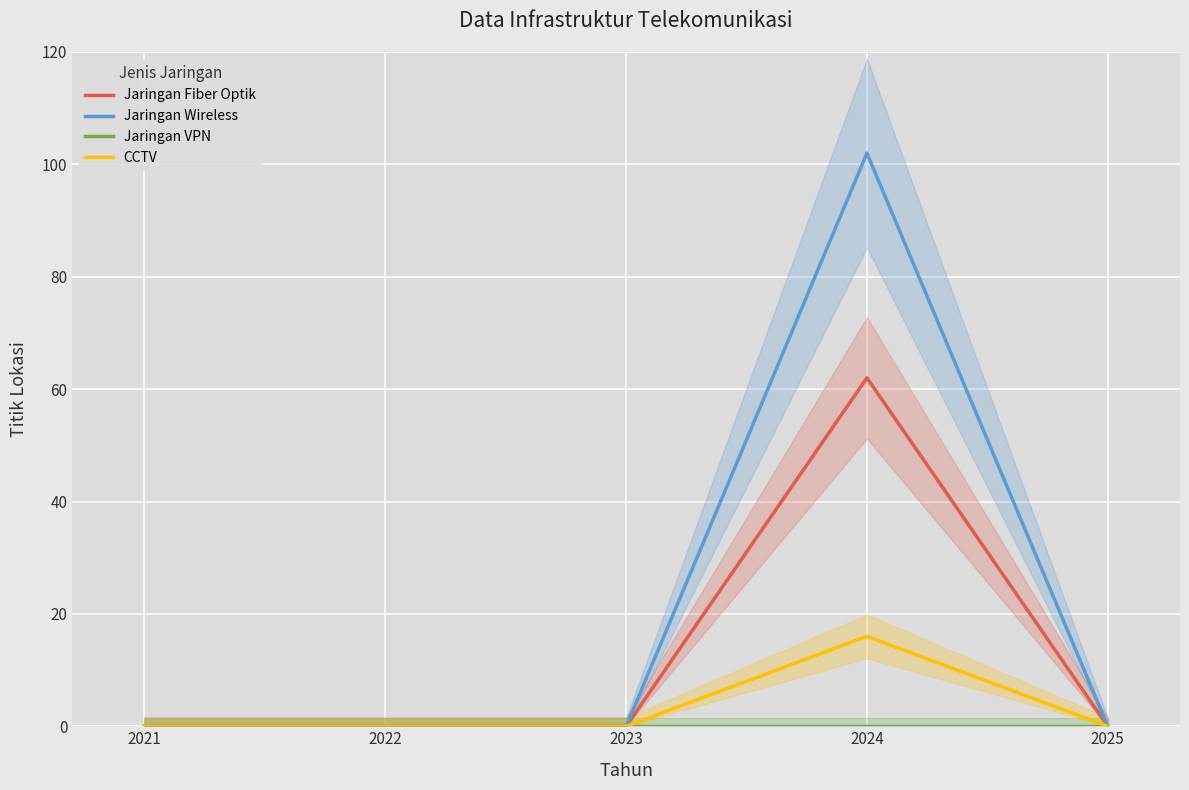

Rank the series at 2023 from highest to lowest value.

Jaringan Fiber Optik, Jaringan Wireless, Jaringan VPN, CCTV